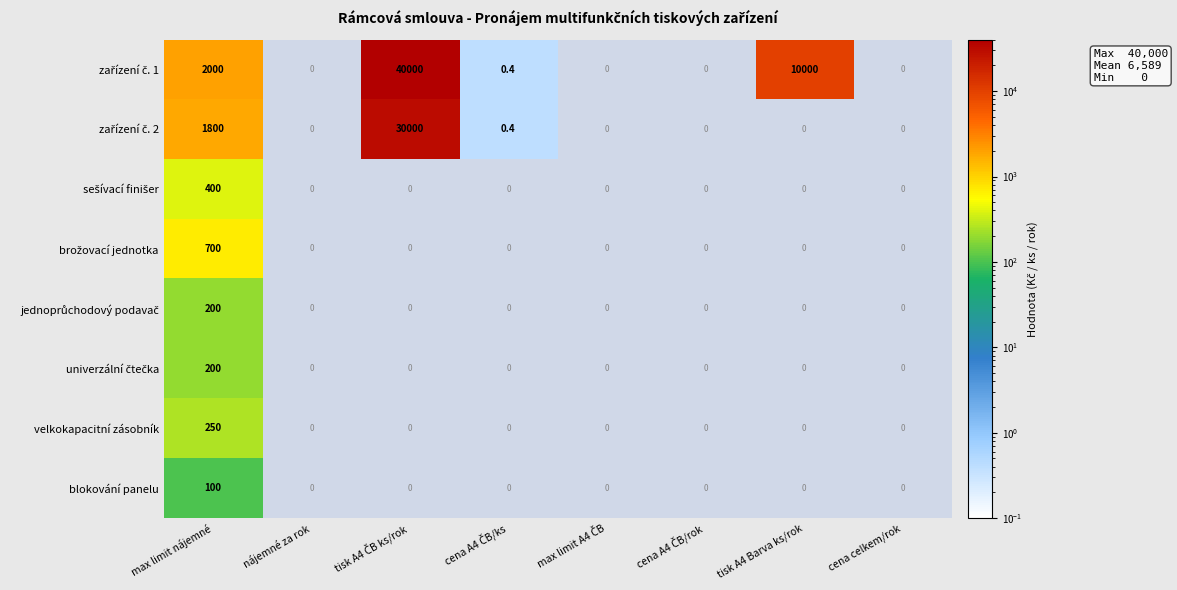

What is the total value across all series at max limit nájemné?

5650.0